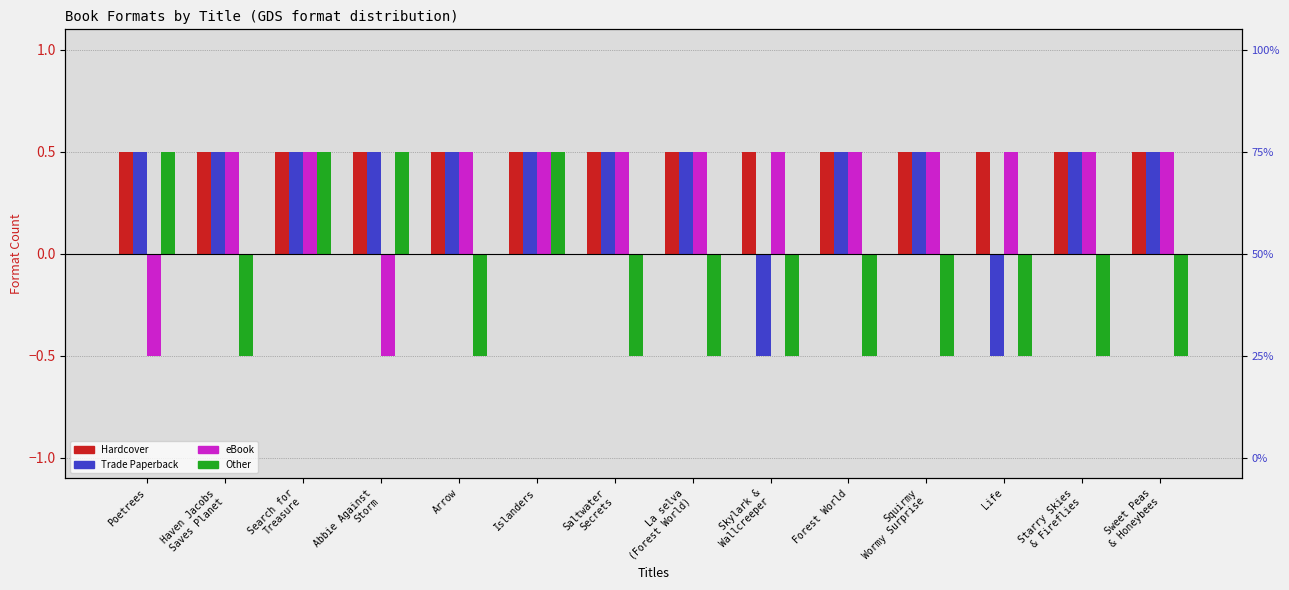

What is the label of the 12th bar from the right?

Search for
Treasure